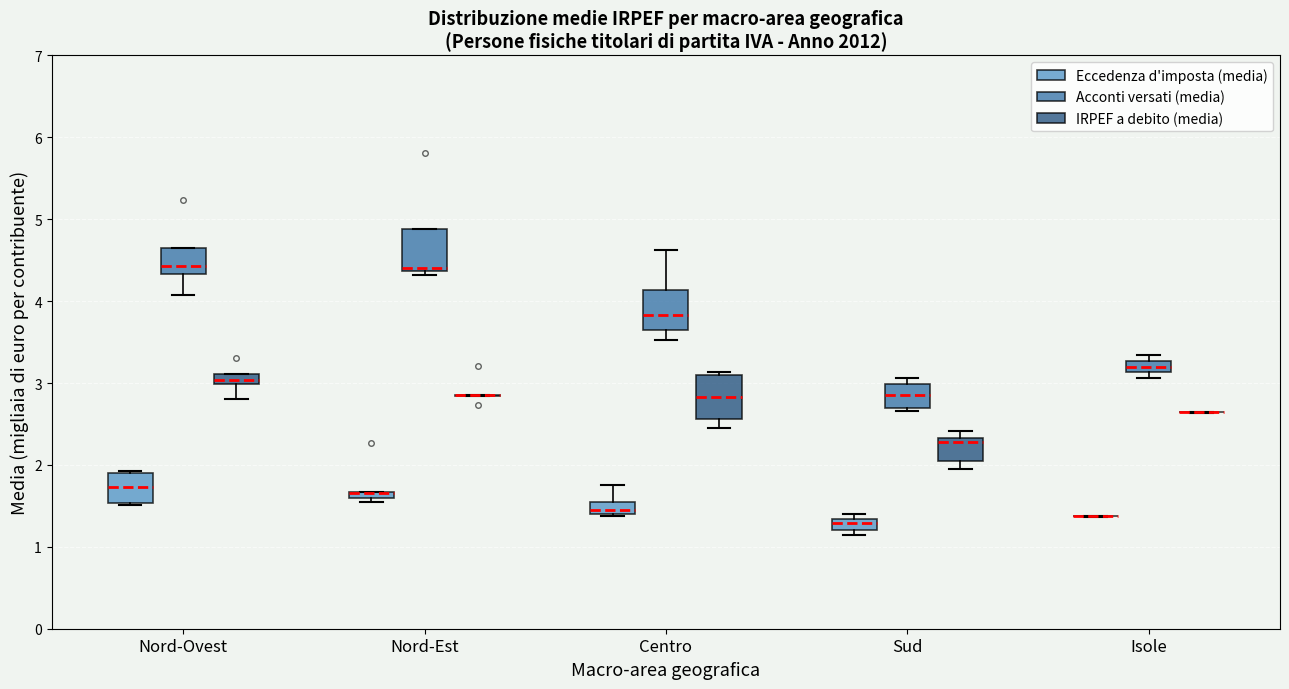

Where is the upper edge of the box for Sud (Eccedenza d'imposta (media)) on the y-axis? The values are not printed on the chart, so give them approximately, as read against the axis.

1.3